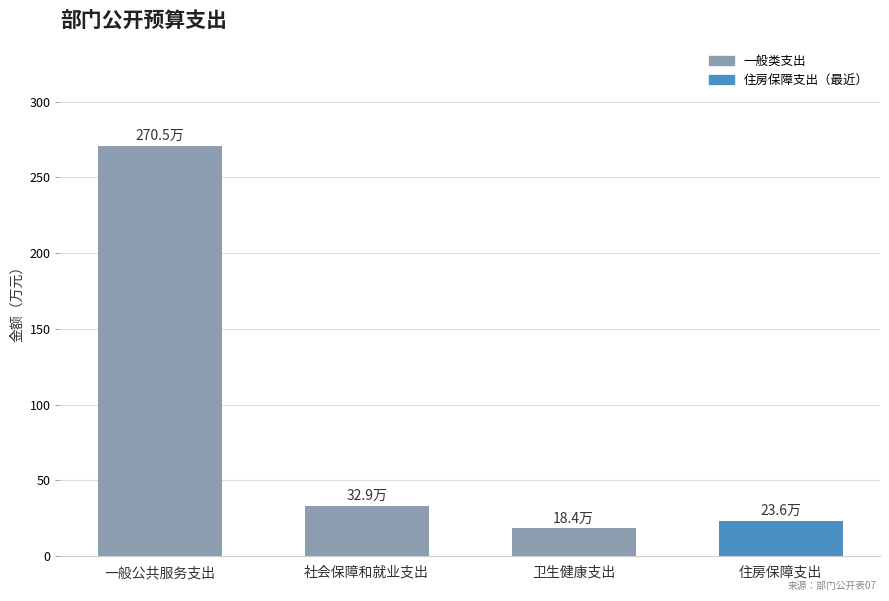

What is the sum of all values?

345.4